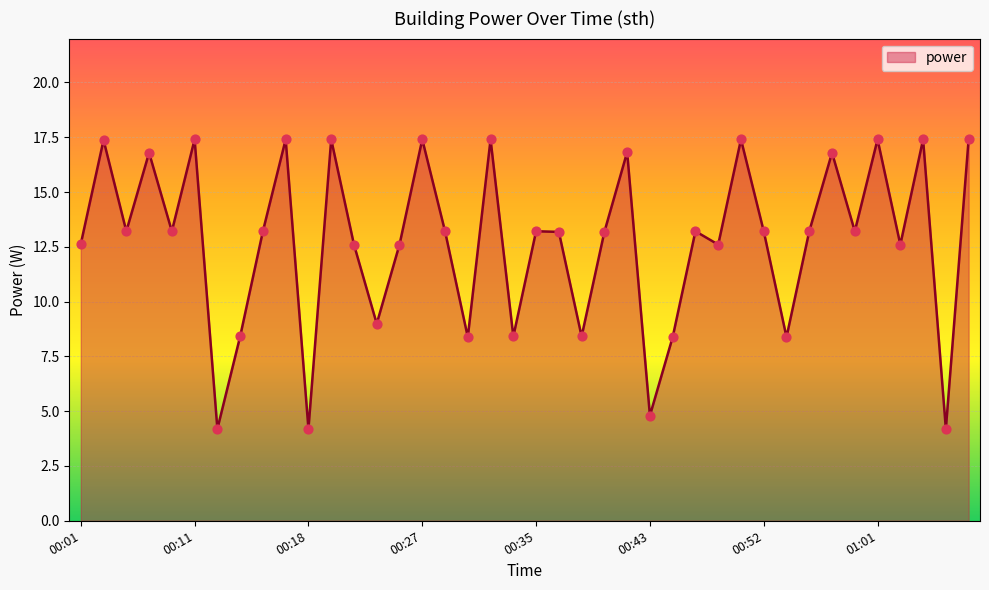

What is the smallest value displayed?

4.2